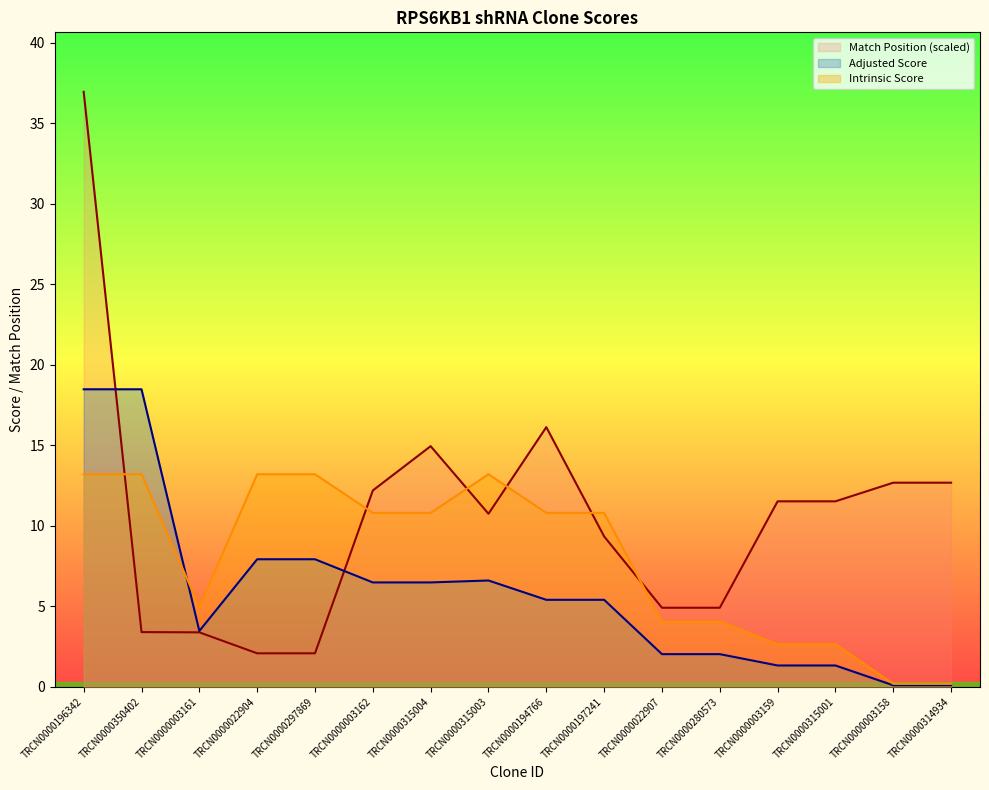

How many data points does each series have?

16